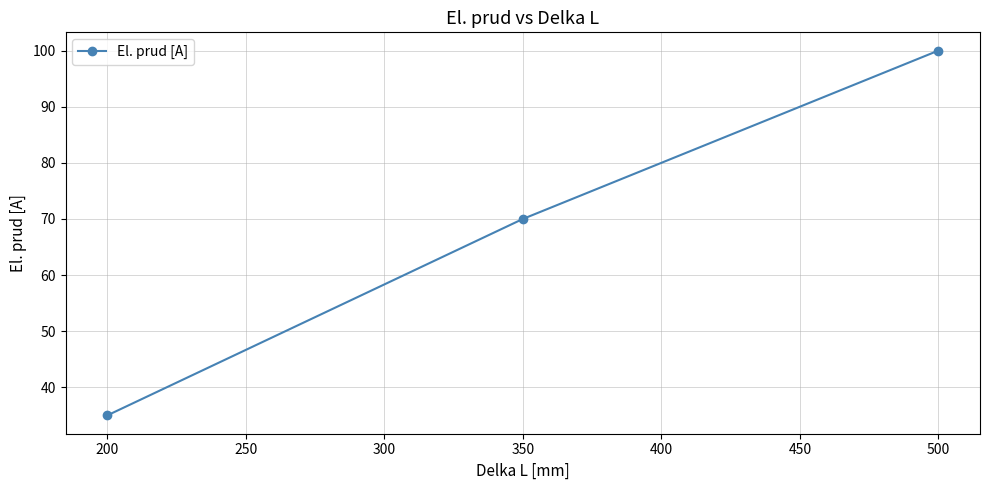

What is the value of the 2nd point from the left?

70